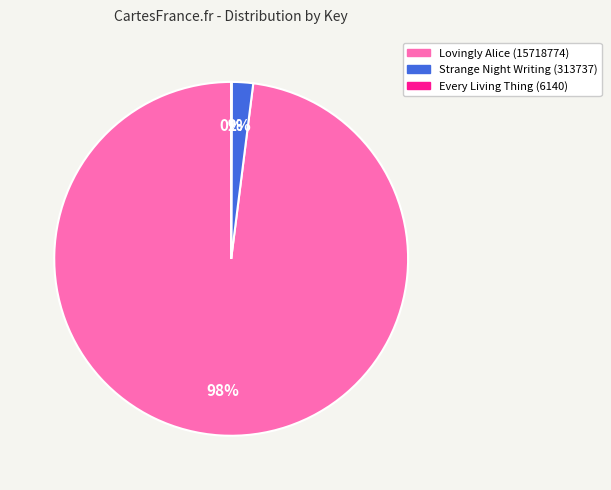

The Lovingly Alice (15718774) slice represents 98% of the pie. True or false?

True